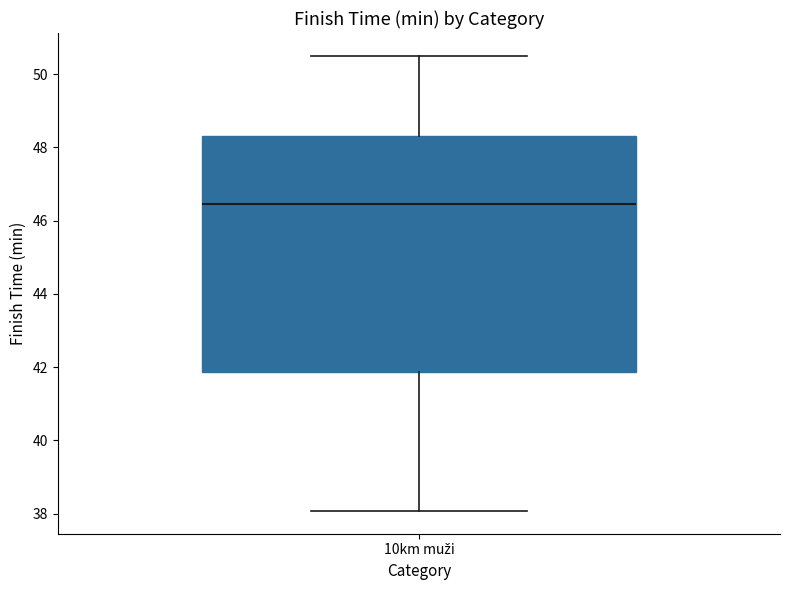

Transcribe this box plot: give where the median line is, the range the box spans, and where the two whiskers end, as read against the y-axis. The values are not printed on the chart, so give them approximately, as read against the axis.

median 46.4, box 41.8 to 48.4, whiskers 38.0 to 50.6